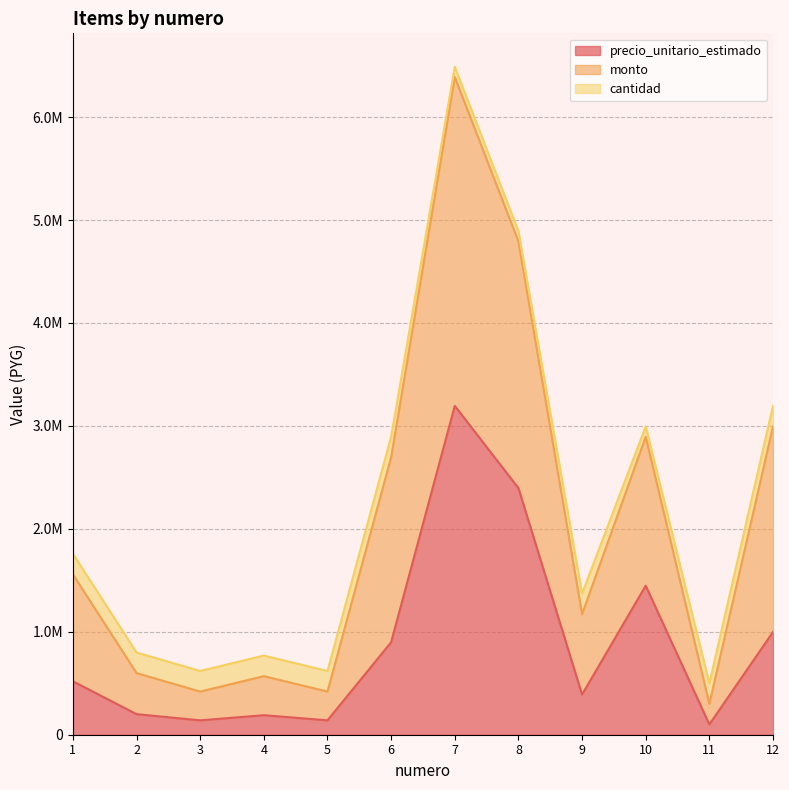

What is the difference between the highest and lowest values at 8?

2496000